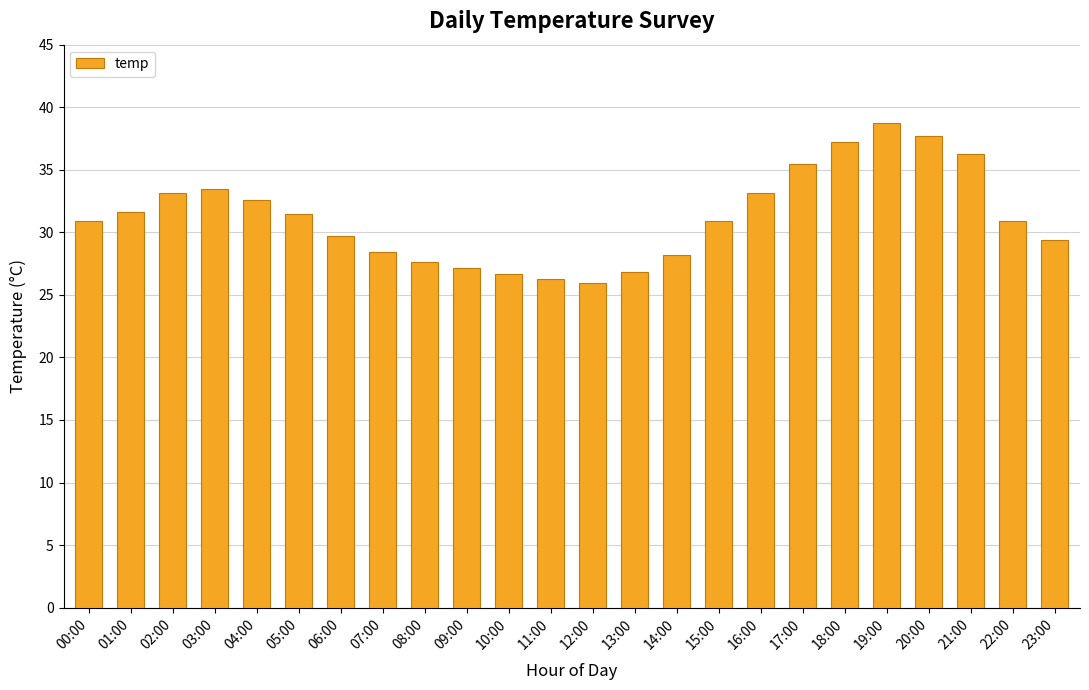

What is the change in value from 01:00 to 09:00?

-4.5